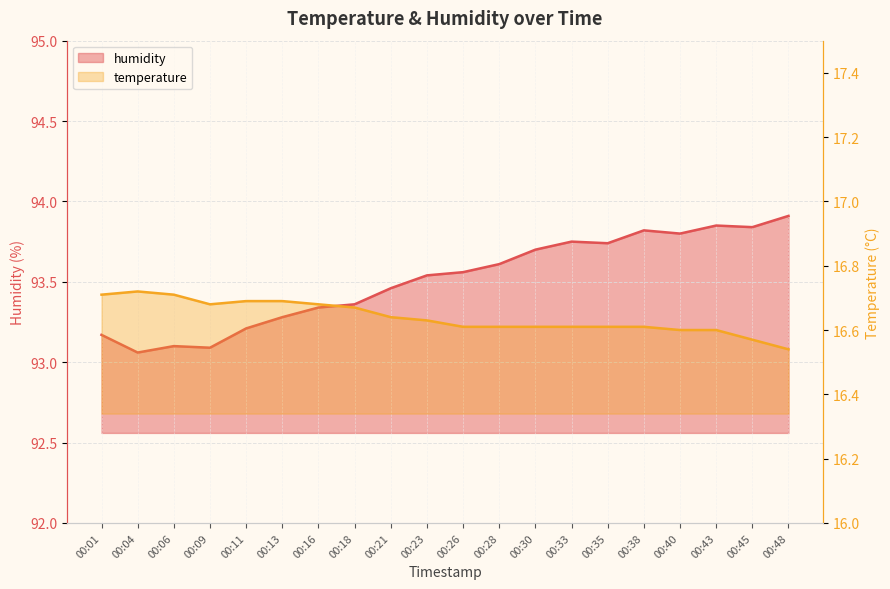

Which category has the lowest value in the humidity series?

00:04